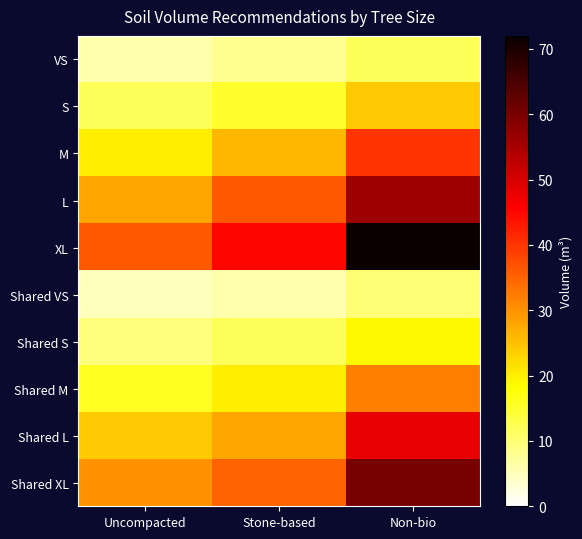

How many distinct data groups are displayed?

10